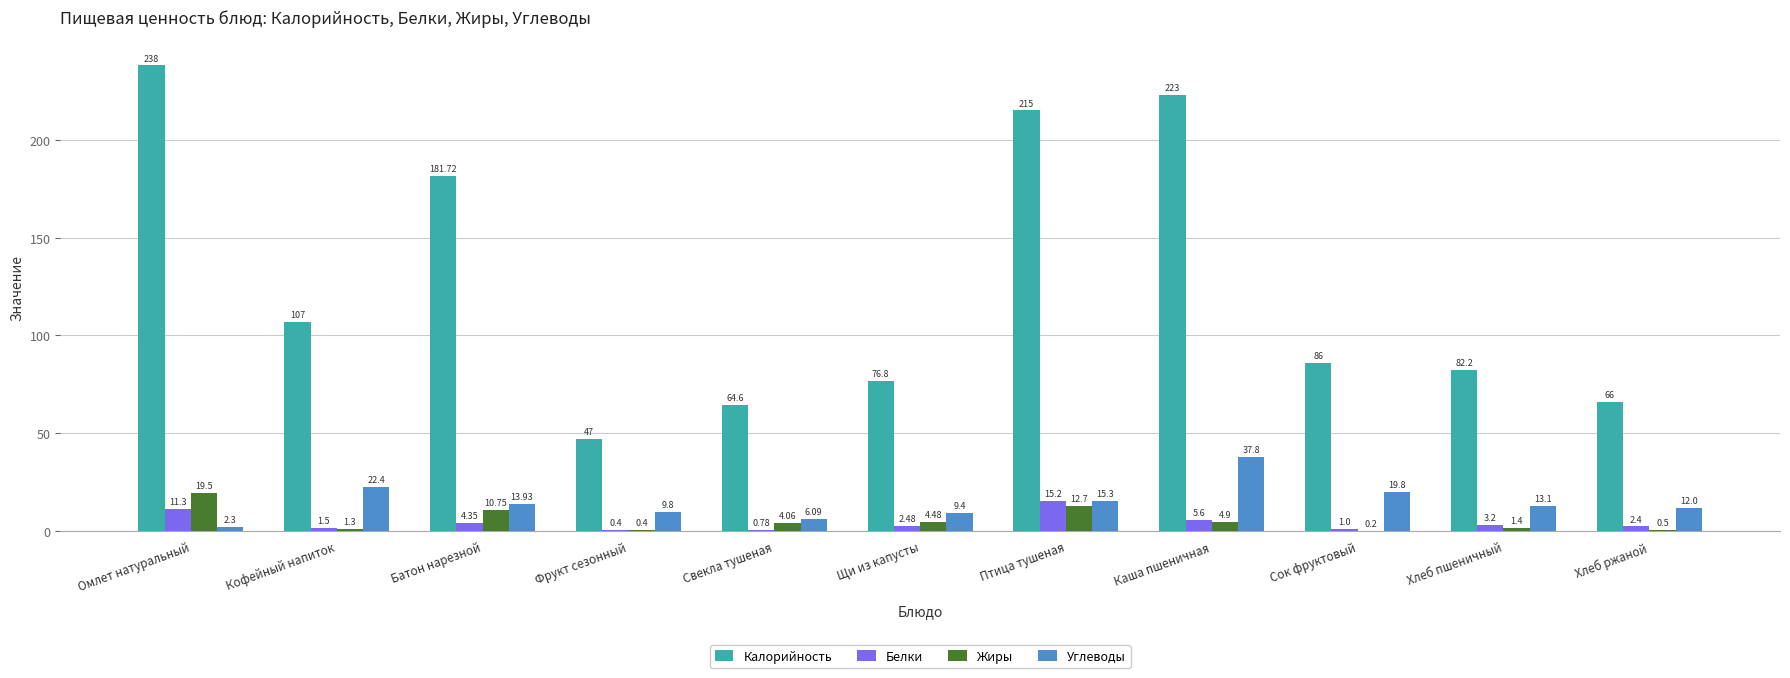

Between Птица тушеная and Хлеб ржаной, which series saw the biggest shift?

Калорийность